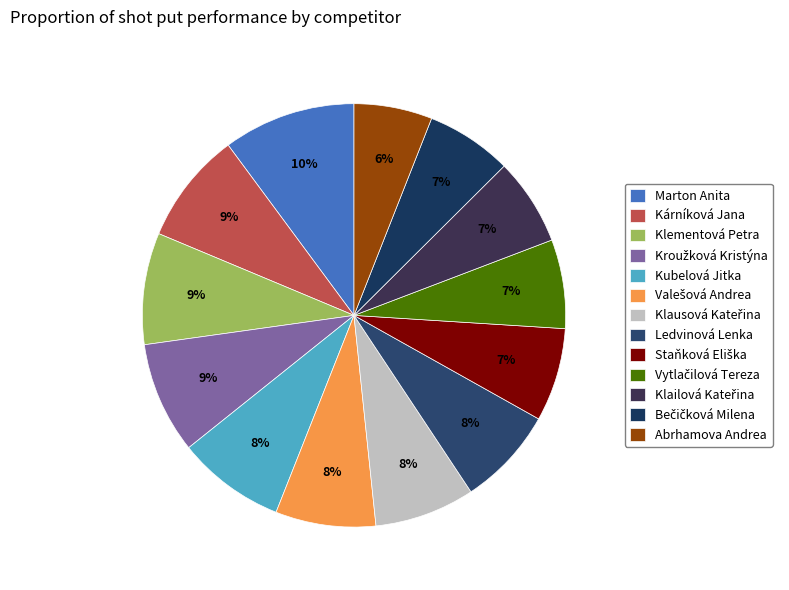

What is the largest slice in the pie chart?

Marton Anita